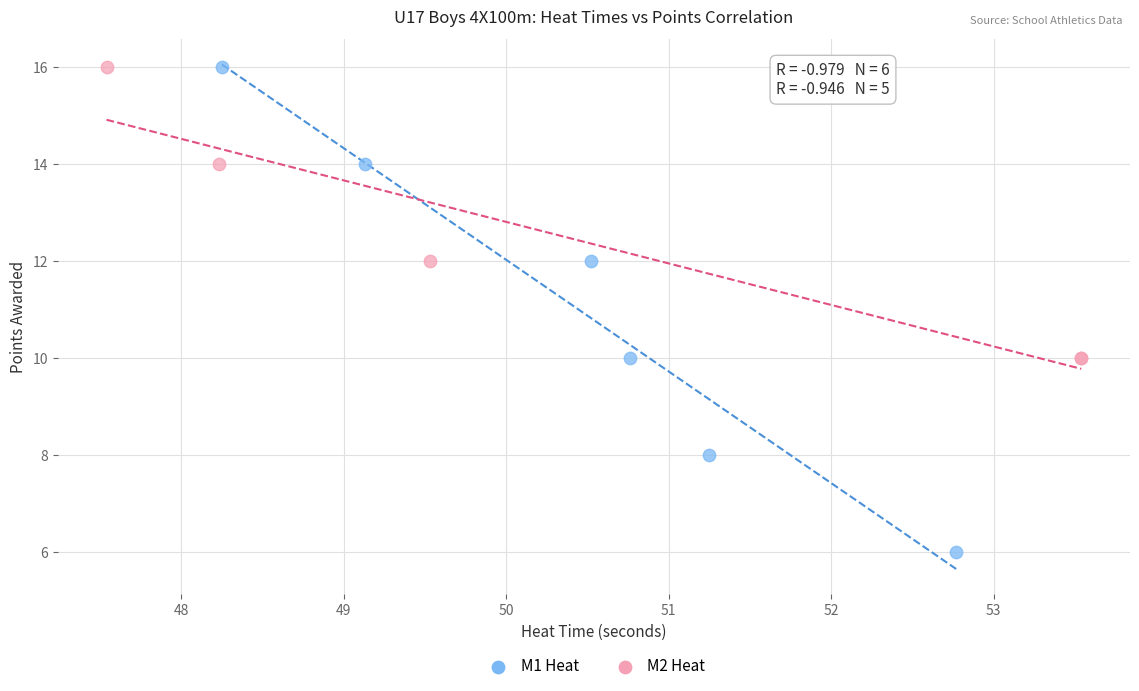

Which series has the widest spread of Y values?

M1 Heat